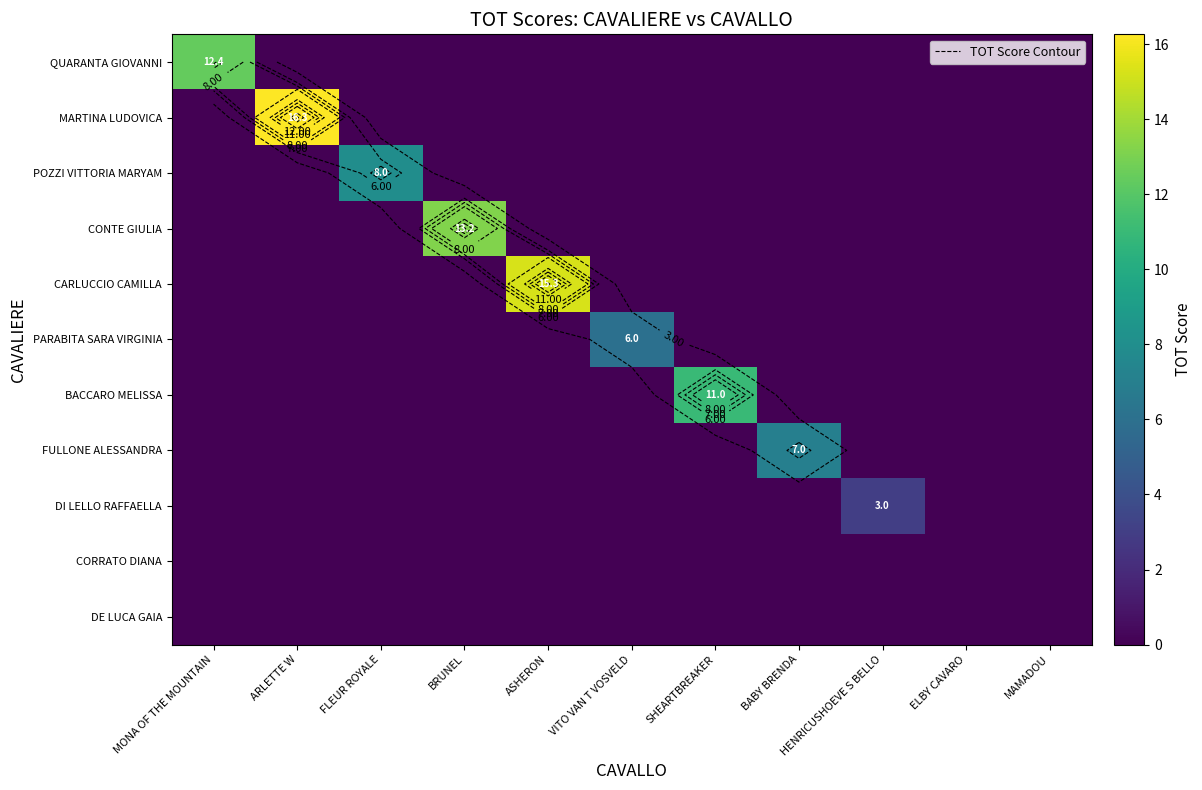

Between ASHERON and VITO VAN T VOSVELD, which series saw the biggest shift?

CARLUCCIO CAMILLA